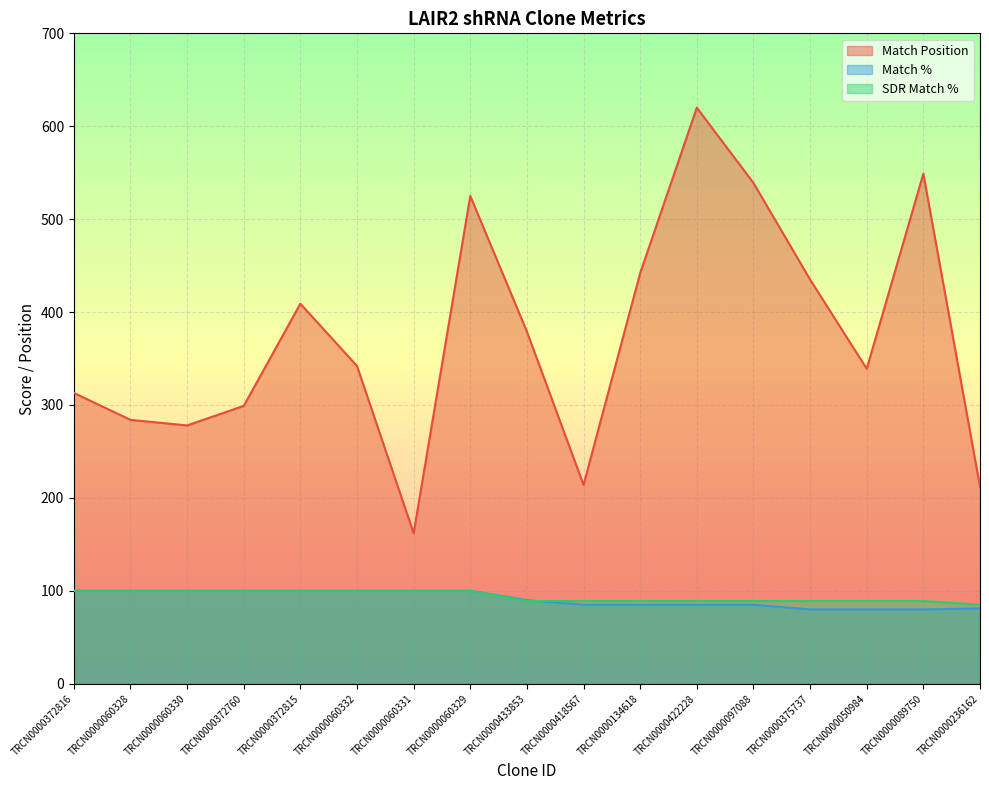

What is the total value across all series at TRCN0000060332?

542